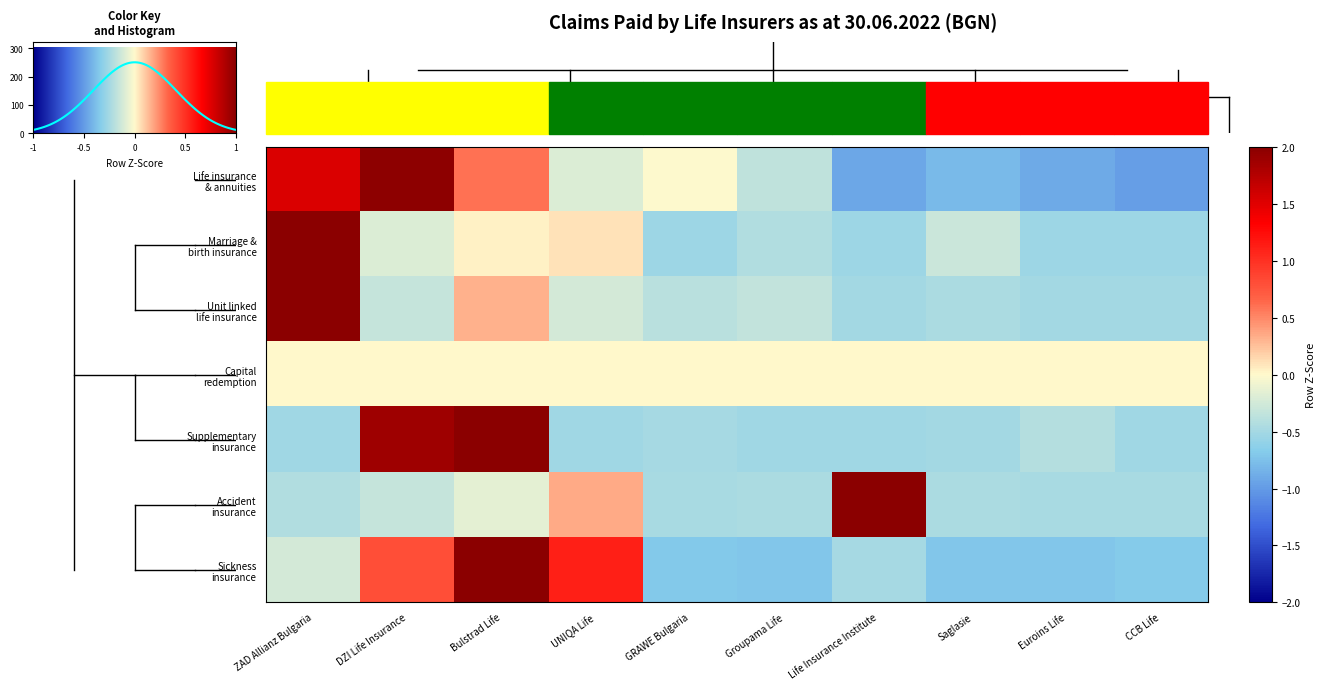

At how many categories does at least one series exceed 2?

3